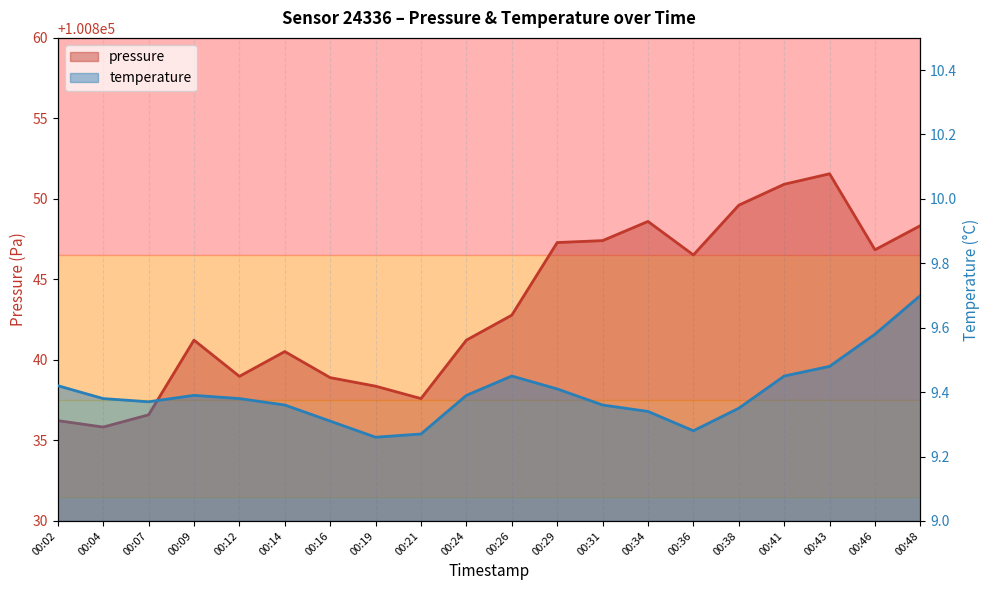

What is the sum of all temperature values?

187.9